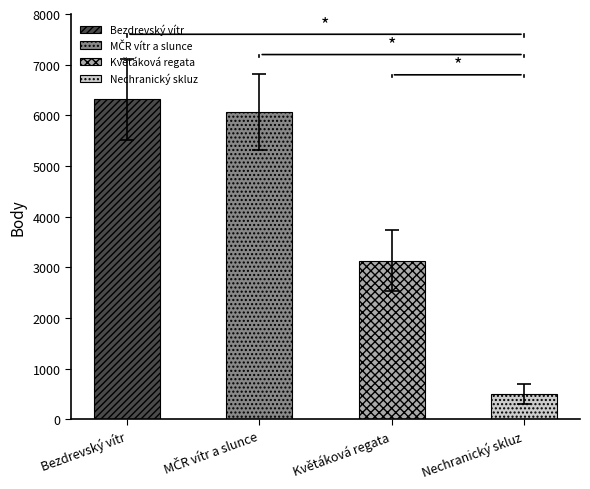

Are the bars horizontal?

No